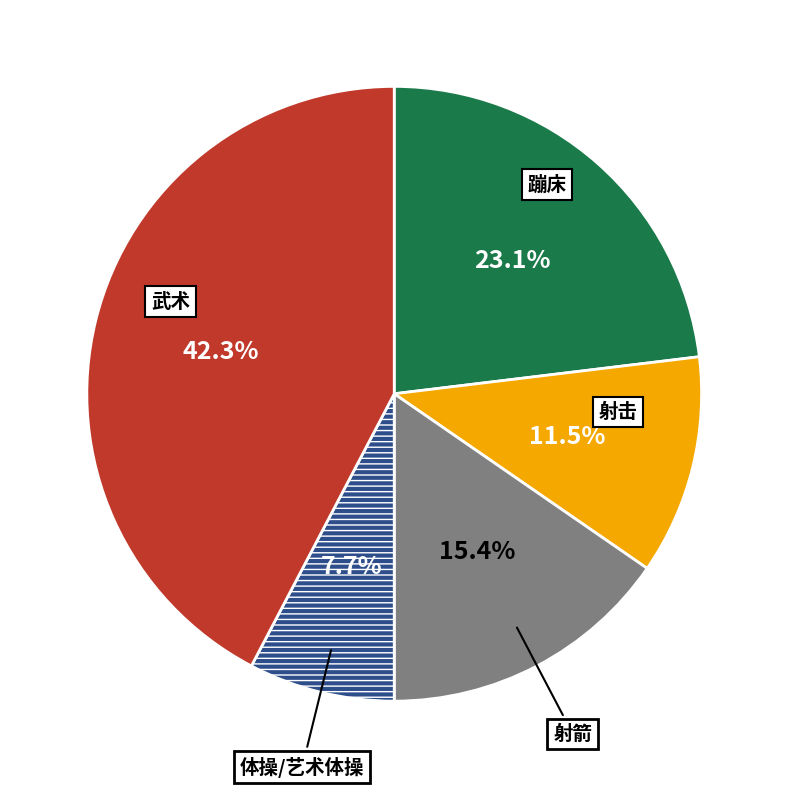

How many slices are in this pie chart?

5